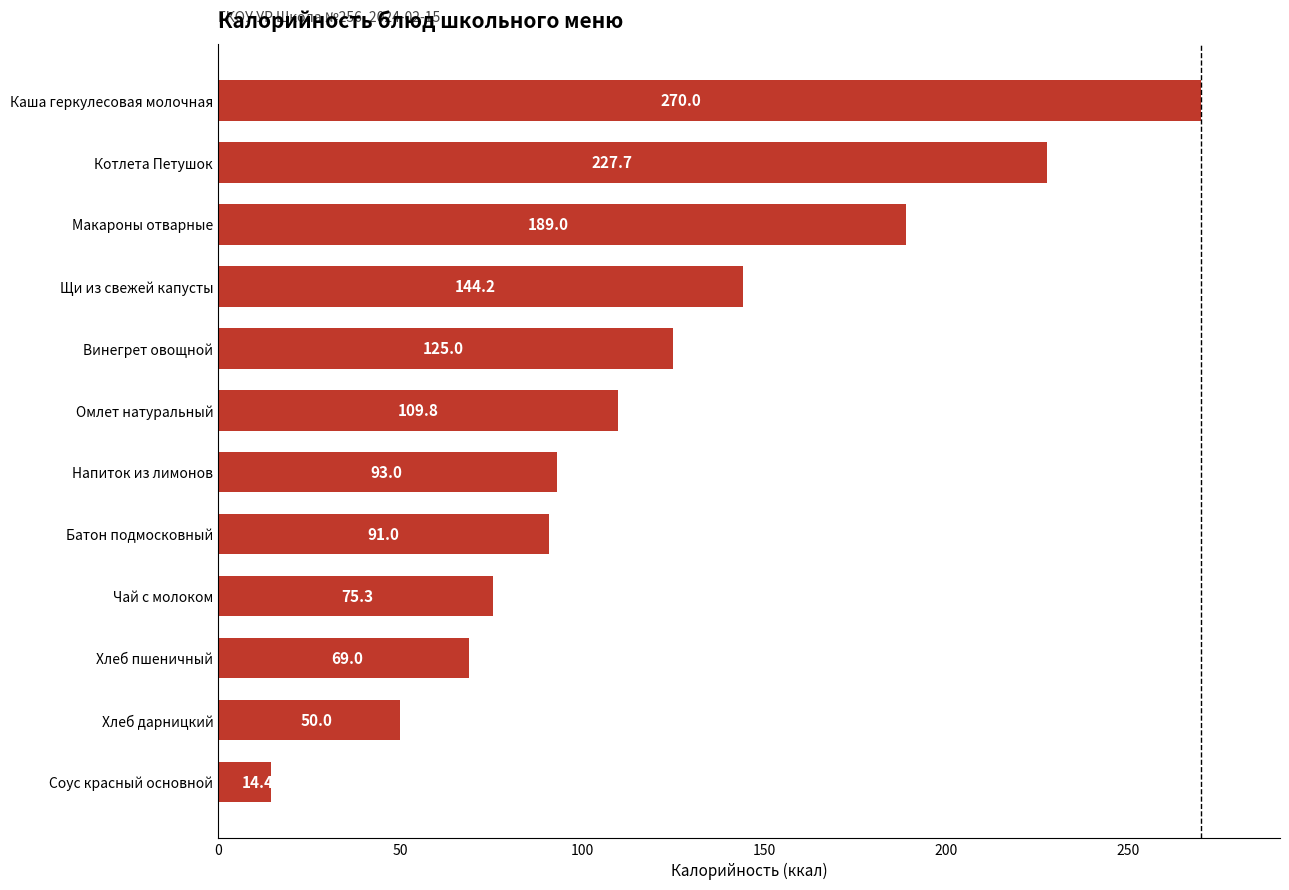

How many data points are above 109?

6